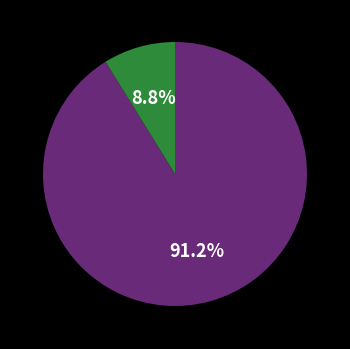

Does any single category account for the majority?

Yes